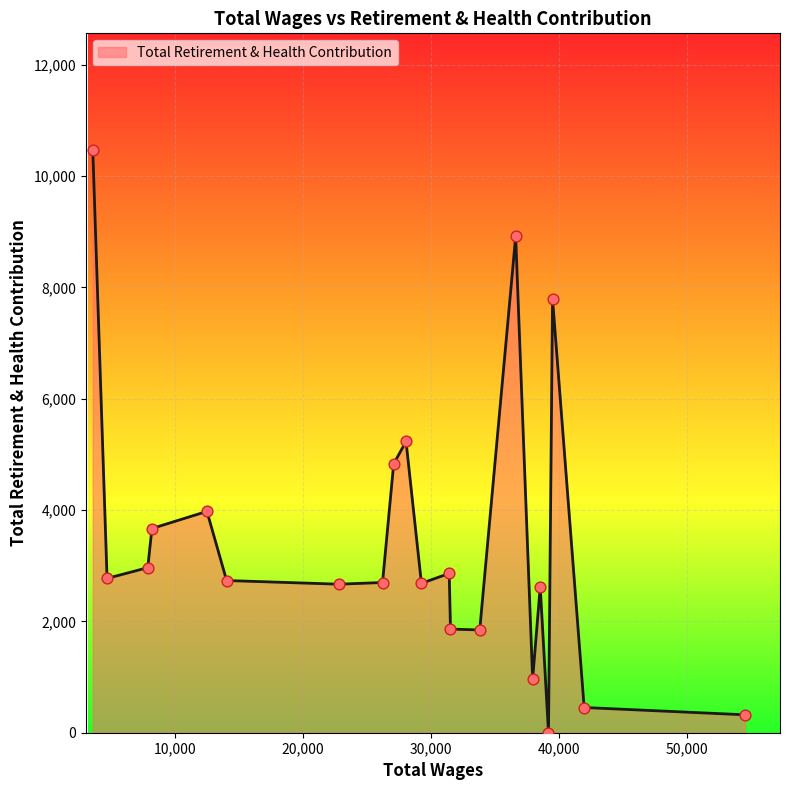

What is the maximum value shown in the chart?

10469